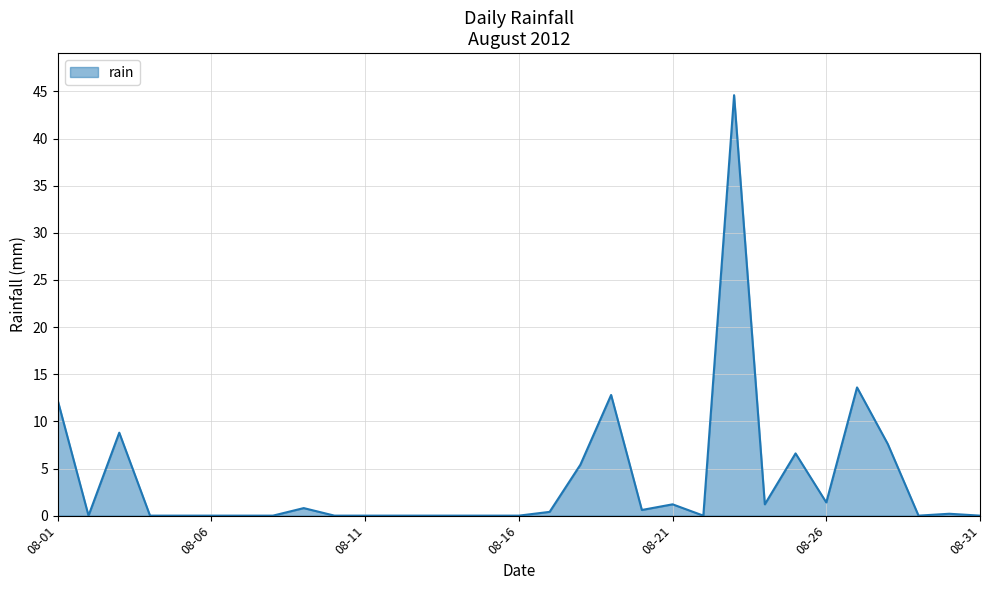

What is the maximum value shown in the chart?

44.6